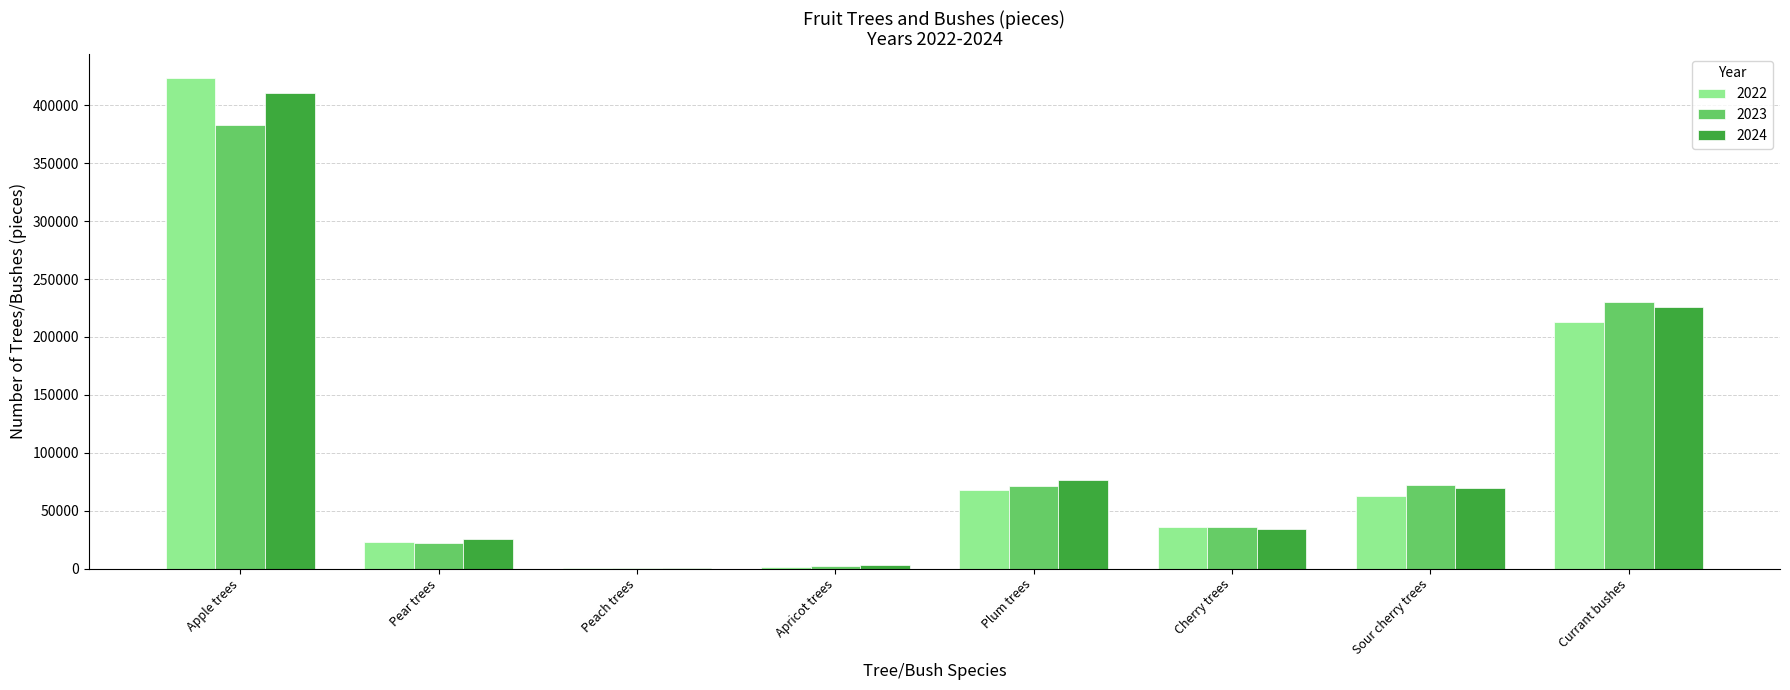

How many groups of bars are there?

8